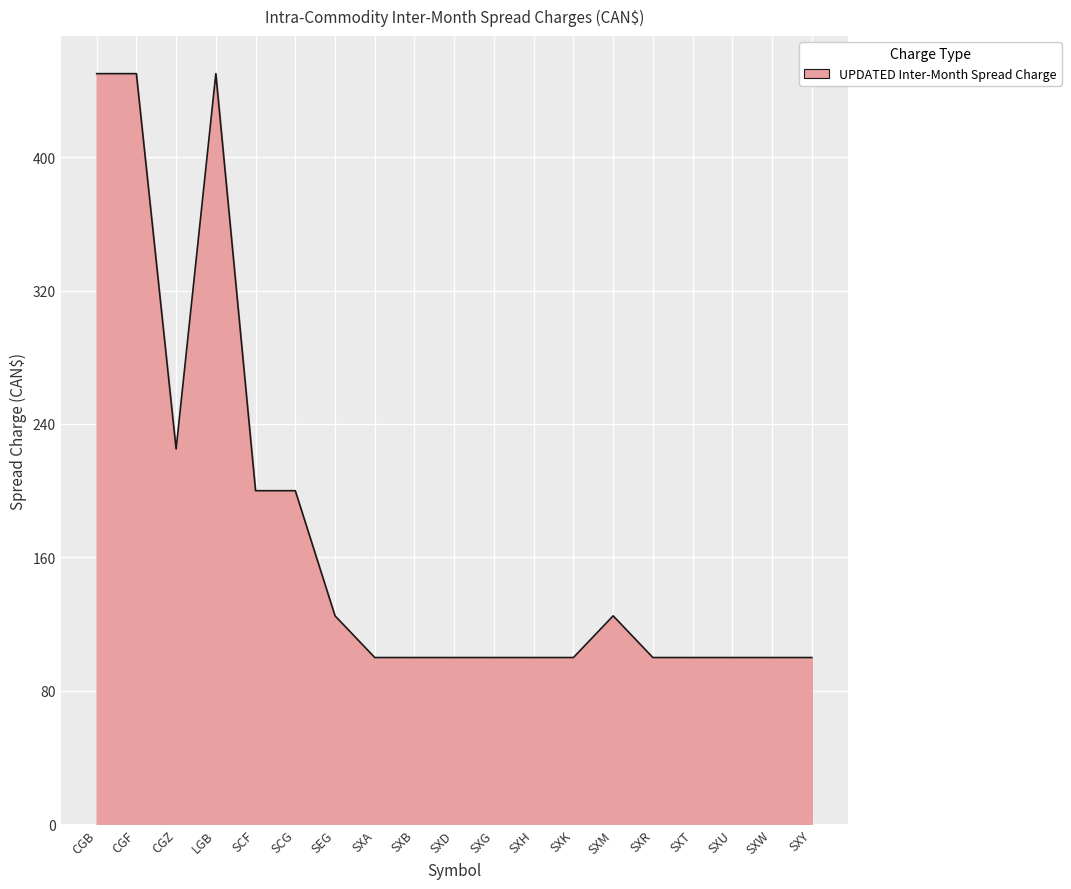

What position from the right is SXD?

10